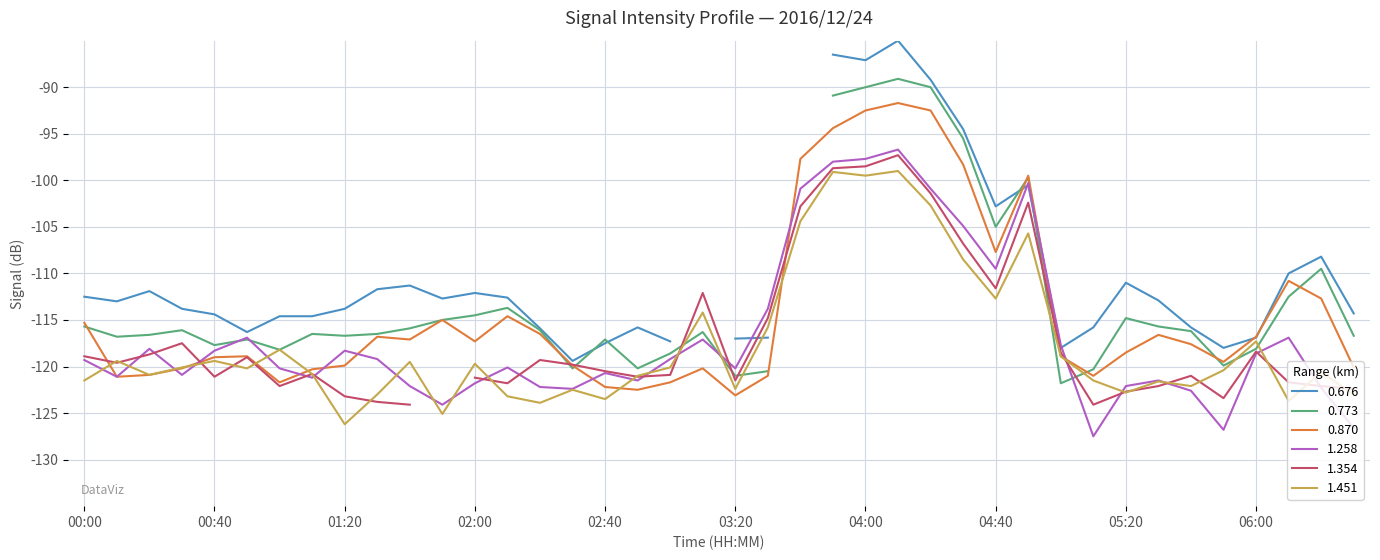

Is it true that 1.451 equals -122.8 at 05:20?

True